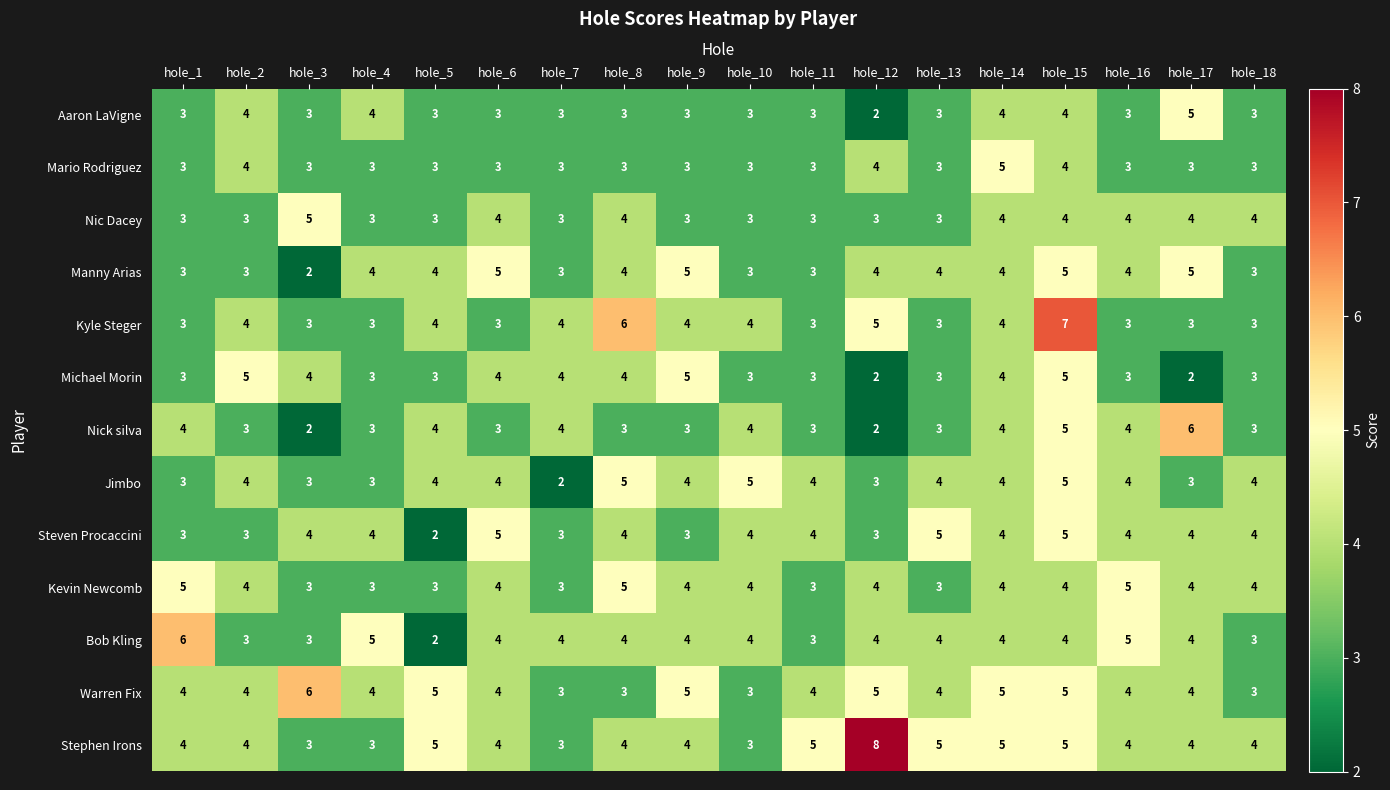

What is the sum of all Jimbo values?

68